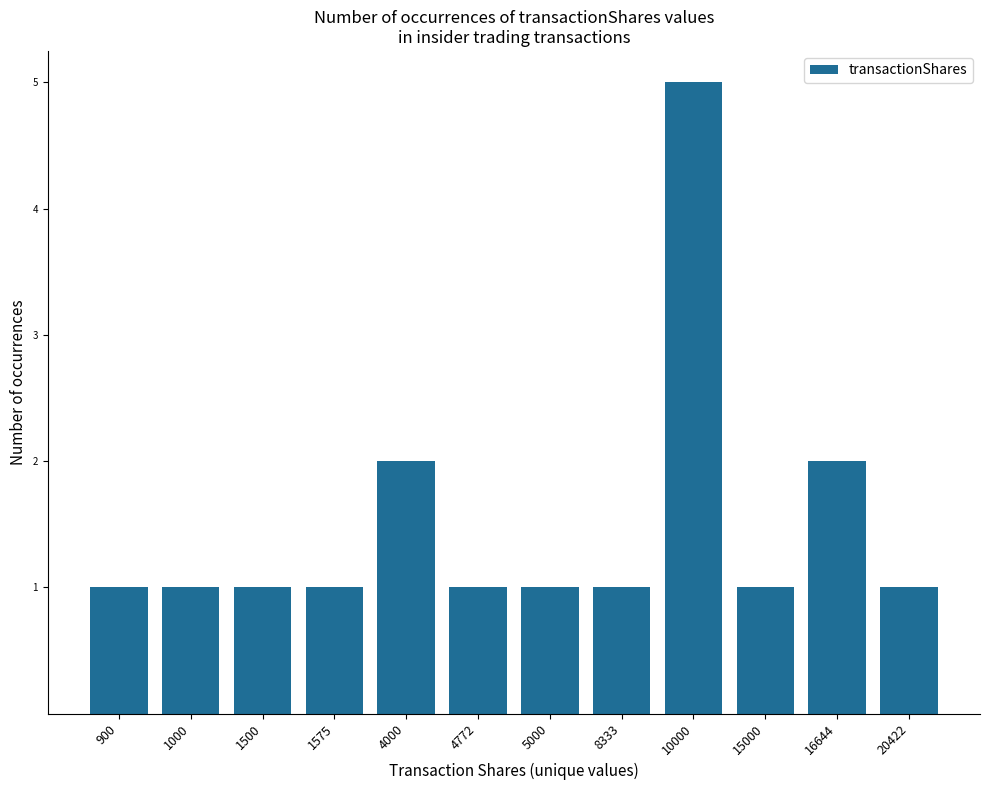

What is the ratio of the value at 1000 to the value at 4000?

0.5